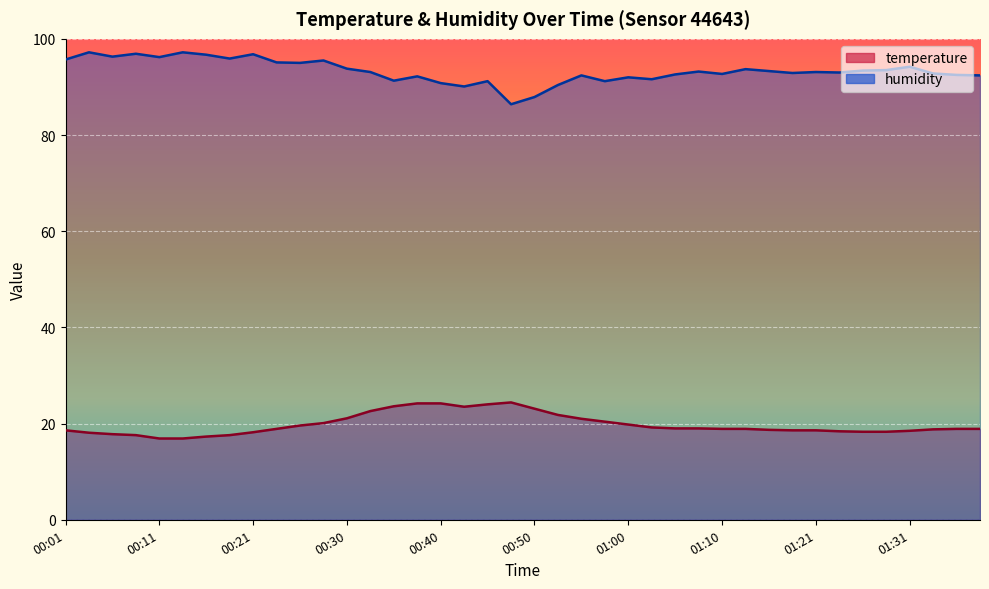

What is the difference between the highest and lowest values at 00:30?

72.7